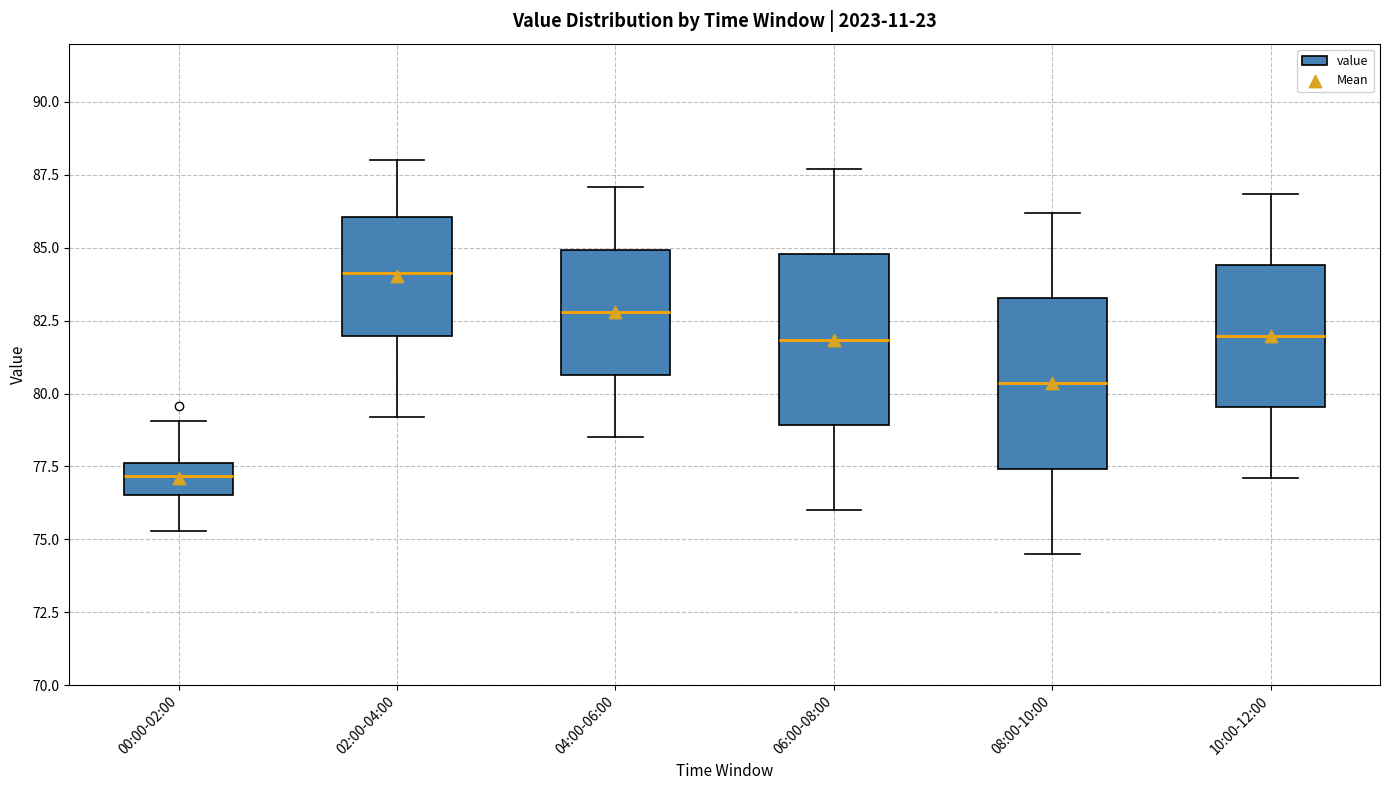

Reading left to right, read every box against the y-axis: the position of its median line, the range the box covers, and the ends of its whiskers. The values are not printed on the chart, so give them approximately, as read against the axis.

00:00-02:00: median 77.0, box 76.5 to 77.5, whiskers 75.5 to 79.0
02:00-04:00: median 84.0, box 82.0 to 86.0, whiskers 79.0 to 88.0
04:00-06:00: median 83.0, box 80.5 to 85.0, whiskers 78.5 to 87.0
06:00-08:00: median 82.0, box 79.0 to 85.0, whiskers 76.0 to 87.5
08:00-10:00: median 80.5, box 77.5 to 83.5, whiskers 74.5 to 86.0
10:00-12:00: median 82.0, box 79.5 to 84.5, whiskers 77.0 to 87.0